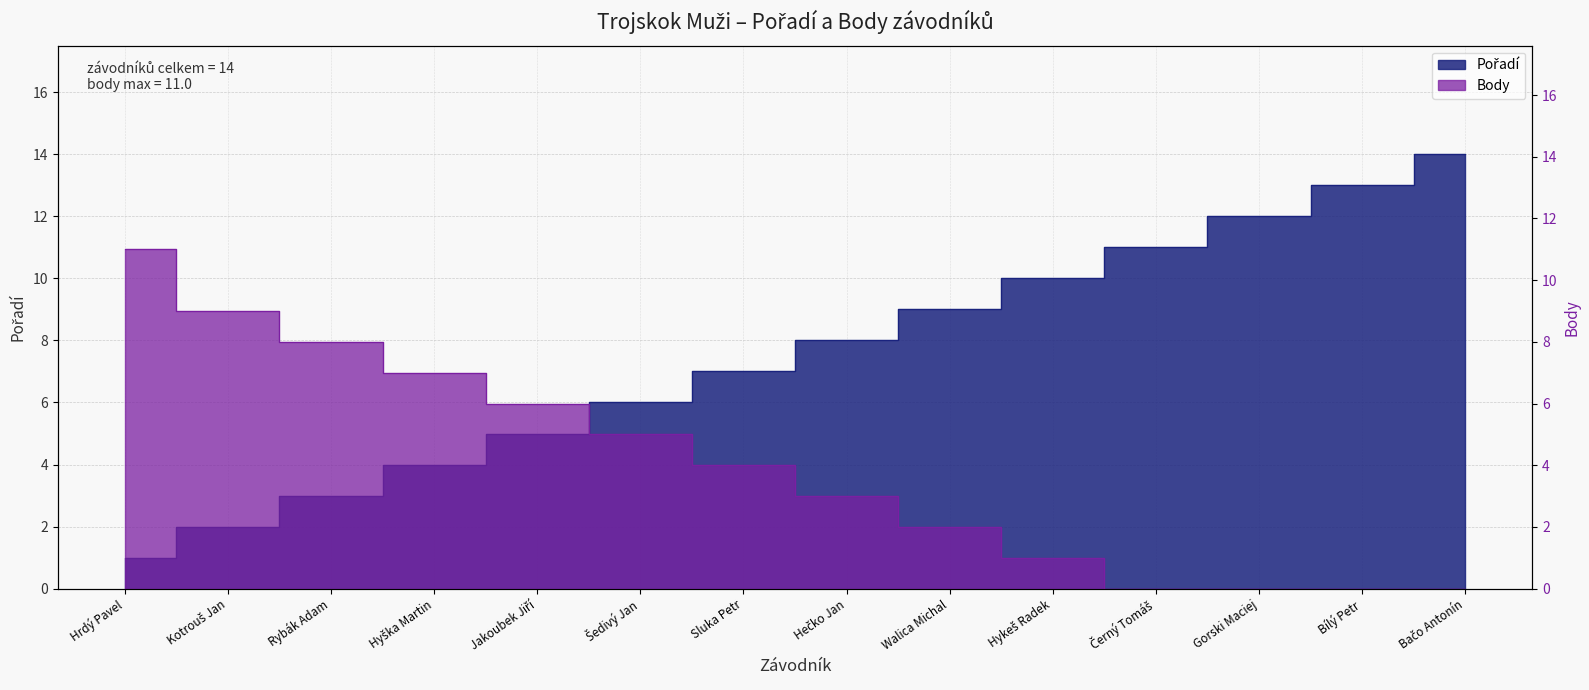

True or false: Pořadí has more than 0 interior local peaks.

False